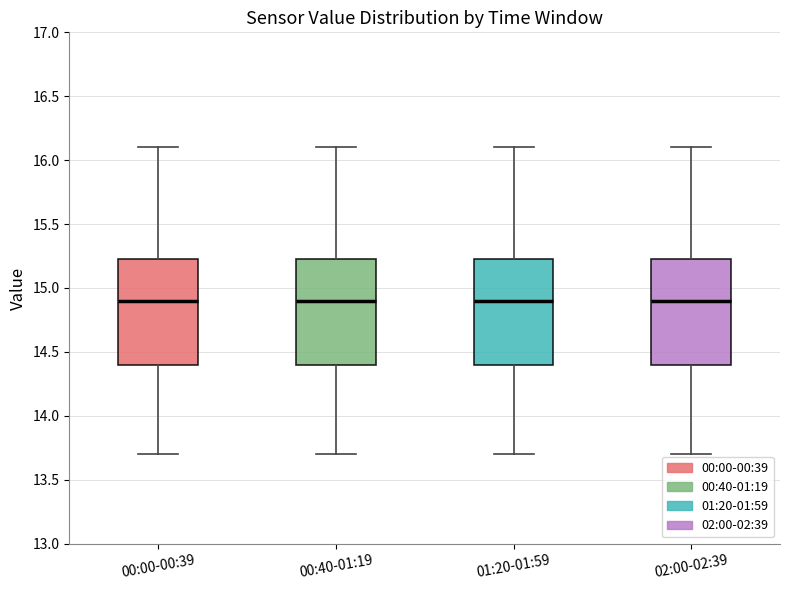

Reading left to right, transcribe this box plot: for each box, give where its median line is, the range the box spans, and where its two whiskers end, as read against the y-axis. The values are not printed on the chart, so give them approximately, as read against the axis.

00:00-00:39: median 14.90, box 14.40 to 15.25, whiskers 13.70 to 16.10
00:40-01:19: median 14.90, box 14.40 to 15.25, whiskers 13.70 to 16.10
01:20-01:59: median 14.90, box 14.40 to 15.25, whiskers 13.70 to 16.10
02:00-02:39: median 14.90, box 14.40 to 15.25, whiskers 13.70 to 16.10